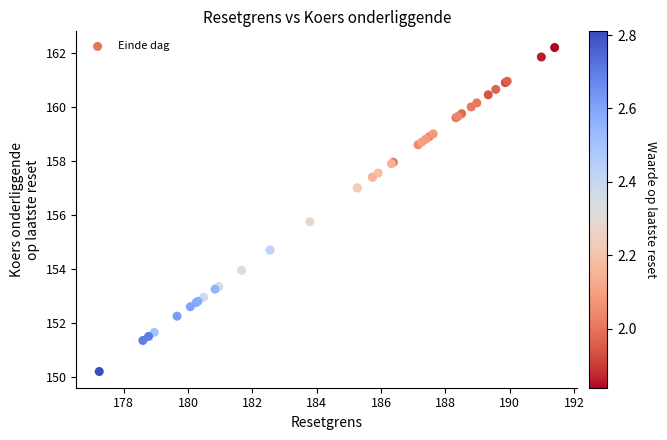

What Y value in the scatter plot is closest to 156?

155.8